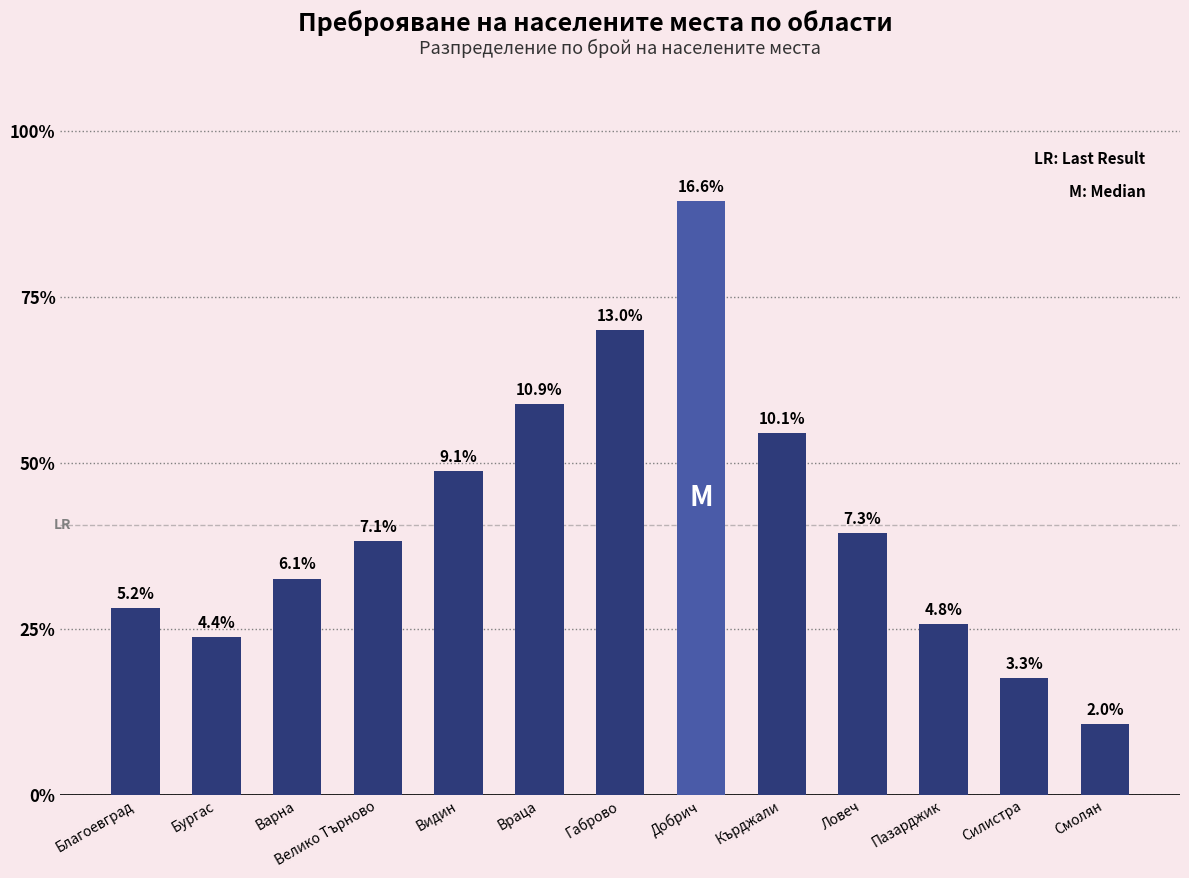

Rank the categories by value from lowest to highest.

Смолян, Силистра, Бургас, Пазарджик, Благоевград, Варна, Велико Търново, Ловеч, Видин, Кърджали, Враца, Габрово, Добрич